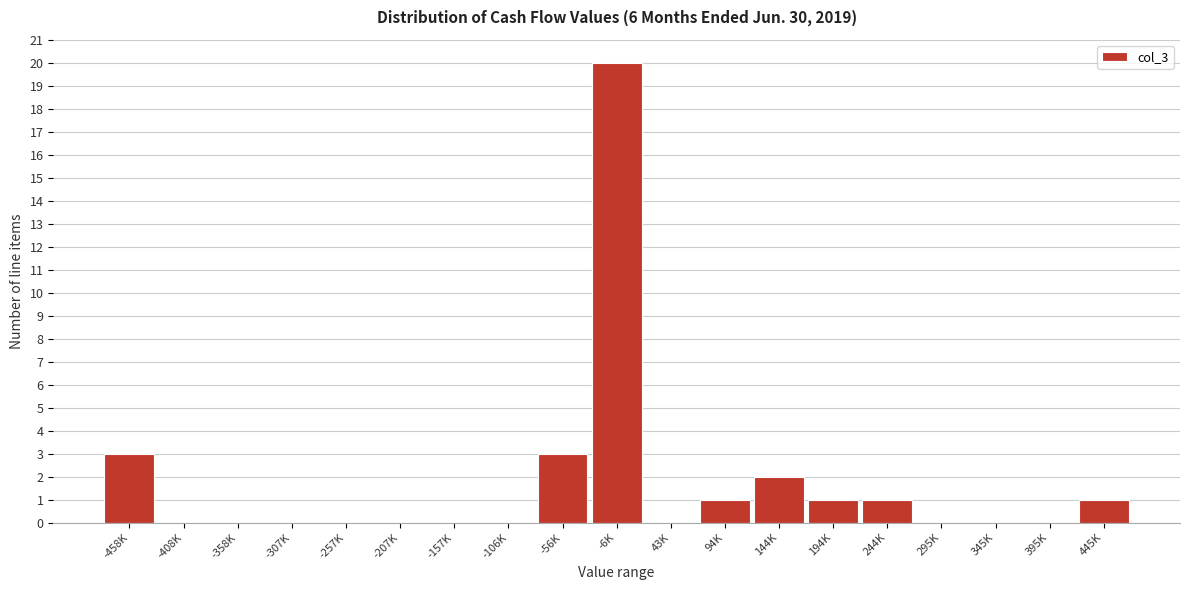

Reading left to right, what are all the values shown in this chart?

-458K=3	-408K=0	-358K=0	-307K=0	-257K=0	-207K=0	-157K=0	-106K=0	-56K=3	-6K=20	43K=0	94K=1	144K=2	194K=1	244K=1	295K=0	345K=0	395K=0	445K=1